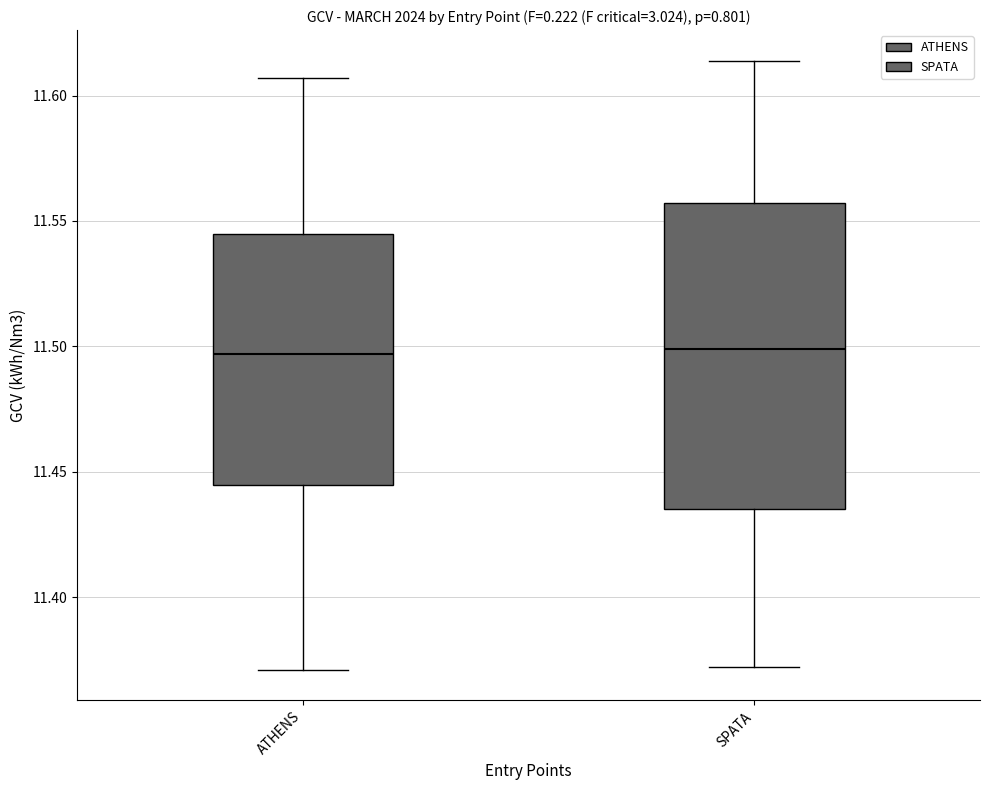

Where does the lower whisker of the box for SPATA end on the y-axis? The values are not printed on the chart, so give them approximately, as read against the axis.

11.370